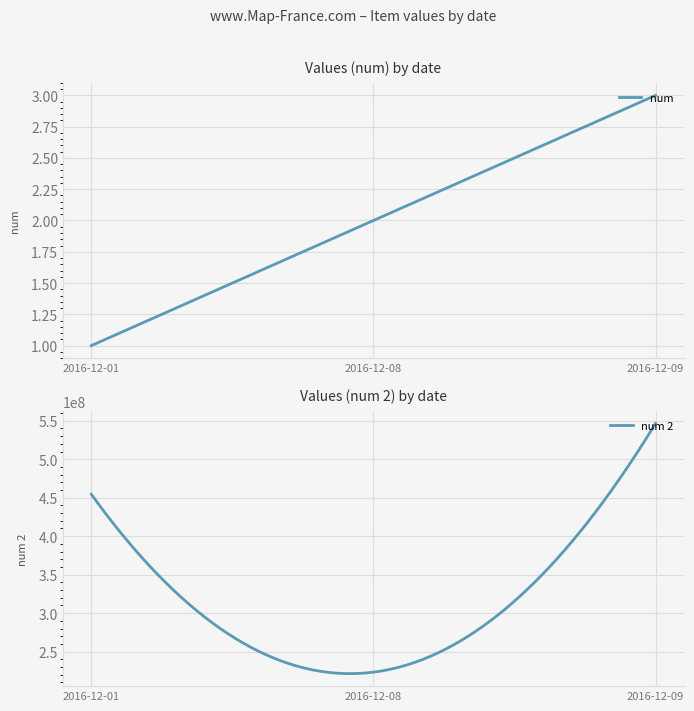

Reading right to left, list all the values displayed in this chart.

num: 3	2	1
num 2: 546564564	223324568	454454545